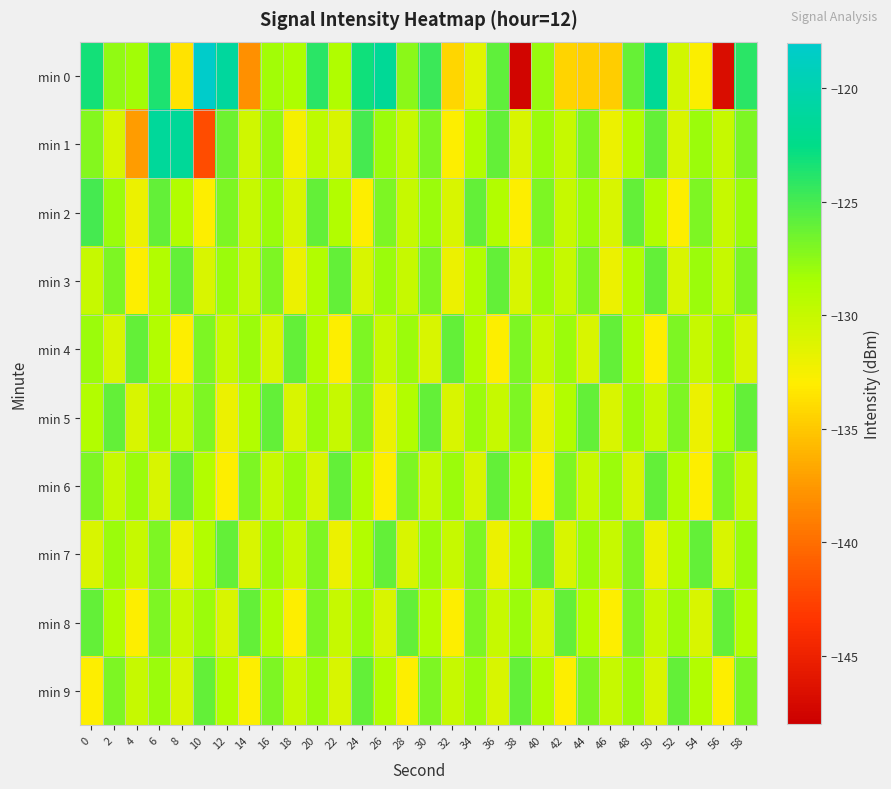

Reading left to right, transcribe all the data shown in this chart.

min 0: 0=-123.2	2=-127.7	4=-128.2	6=-123.6	8=-133.5	10=-118.2	12=-121.1	14=-138.0	16=-128.2	18=-128.7	20=-124.1	22=-128.8	24=-123.1	26=-121.6	28=-127.4	30=-124.6	32=-134.2	34=-131.4	36=-125.9	38=-147.5	40=-127.9	42=-134.4	44=-134.6	46=-134.6	48=-126.2	50=-121.5	52=-130.6	54=-132.9	56=-146.8	58=-124.1
min 1: 0=-127.1	2=-130.9	4=-137.3	6=-121.3	8=-121.5	10=-141.9	12=-126.4	14=-130.4	16=-127.8	18=-132.5	20=-129.5	22=-131.0	24=-125.0	26=-128.0	28=-130.0	30=-127.0	32=-133.0	34=-129.0	36=-126.0	38=-131.0	40=-128.0	42=-130.0	44=-127.0	46=-132.0	48=-129.0	50=-126.0	52=-131.0	54=-128.0	56=-130.0	58=-127.0
min 2: 0=-125.0	2=-128.0	4=-132.0	6=-126.0	8=-129.0	10=-133.0	12=-127.0	14=-130.0	16=-128.0	18=-131.0	20=-126.0	22=-129.0	24=-133.0	26=-127.0	28=-130.0	30=-128.0	32=-131.0	34=-126.0	36=-129.0	38=-133.0	40=-127.0	42=-130.0	44=-128.0	46=-131.0	48=-126.0	50=-129.0	52=-133.0	54=-127.0	56=-130.0	58=-128.0
min 3: 0=-130.0	2=-127.0	4=-133.0	6=-129.0	8=-126.0	10=-131.0	12=-128.0	14=-130.0	16=-127.0	18=-132.0	20=-129.0	22=-126.0	24=-131.0	26=-128.0	28=-130.0	30=-127.0	32=-132.0	34=-129.0	36=-126.0	38=-131.0	40=-128.0	42=-130.0	44=-127.0	46=-132.0	48=-129.0	50=-126.0	52=-131.0	54=-128.0	56=-130.0	58=-127.0
min 4: 0=-128.0	2=-131.0	4=-126.0	6=-129.0	8=-133.0	10=-127.0	12=-130.0	14=-128.0	16=-131.0	18=-126.0	20=-129.0	22=-133.0	24=-127.0	26=-130.0	28=-128.0	30=-131.0	32=-126.0	34=-129.0	36=-133.0	38=-127.0	40=-130.0	42=-128.0	44=-131.0	46=-126.0	48=-129.0	50=-133.0	52=-127.0	54=-130.0	56=-128.0	58=-131.0
min 5: 0=-129.0	2=-126.0	4=-131.0	6=-128.0	8=-130.0	10=-127.0	12=-132.0	14=-129.0	16=-126.0	18=-131.0	20=-128.0	22=-130.0	24=-127.0	26=-132.0	28=-129.0	30=-126.0	32=-131.0	34=-128.0	36=-130.0	38=-127.0	40=-132.0	42=-129.0	44=-126.0	46=-131.0	48=-128.0	50=-130.0	52=-127.0	54=-132.0	56=-129.0	58=-126.0
min 6: 0=-127.0	2=-130.0	4=-128.0	6=-131.0	8=-126.0	10=-129.0	12=-133.0	14=-127.0	16=-130.0	18=-128.0	20=-131.0	22=-126.0	24=-129.0	26=-133.0	28=-127.0	30=-130.0	32=-128.0	34=-131.0	36=-126.0	38=-129.0	40=-133.0	42=-127.0	44=-130.0	46=-128.0	48=-131.0	50=-126.0	52=-129.0	54=-133.0	56=-127.0	58=-130.0
min 7: 0=-131.0	2=-128.0	4=-130.0	6=-127.0	8=-132.0	10=-129.0	12=-126.0	14=-131.0	16=-128.0	18=-130.0	20=-127.0	22=-132.0	24=-129.0	26=-126.0	28=-131.0	30=-128.0	32=-130.0	34=-127.0	36=-132.0	38=-129.0	40=-126.0	42=-131.0	44=-128.0	46=-130.0	48=-127.0	50=-132.0	52=-129.0	54=-126.0	56=-131.0	58=-128.0
min 8: 0=-126.0	2=-129.0	4=-133.0	6=-127.0	8=-130.0	10=-128.0	12=-131.0	14=-126.0	16=-129.0	18=-133.0	20=-127.0	22=-130.0	24=-128.0	26=-131.0	28=-126.0	30=-129.0	32=-133.0	34=-127.0	36=-130.0	38=-128.0	40=-131.0	42=-126.0	44=-129.0	46=-133.0	48=-127.0	50=-130.0	52=-128.0	54=-131.0	56=-126.0	58=-129.0
min 9: 0=-133.0	2=-127.0	4=-130.0	6=-128.0	8=-131.0	10=-126.0	12=-129.0	14=-133.0	16=-127.0	18=-130.0	20=-128.0	22=-131.0	24=-126.0	26=-129.0	28=-133.0	30=-127.0	32=-130.0	34=-128.0	36=-131.0	38=-126.0	40=-129.0	42=-133.0	44=-127.0	46=-130.0	48=-128.0	50=-131.0	52=-126.0	54=-129.0	56=-133.0	58=-127.0